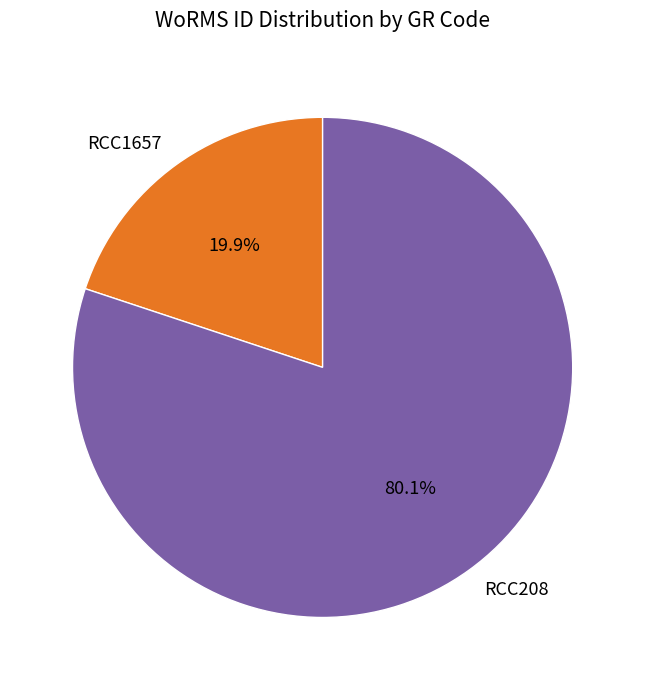

What percentage is NOT represented by RCC208?

19.9%